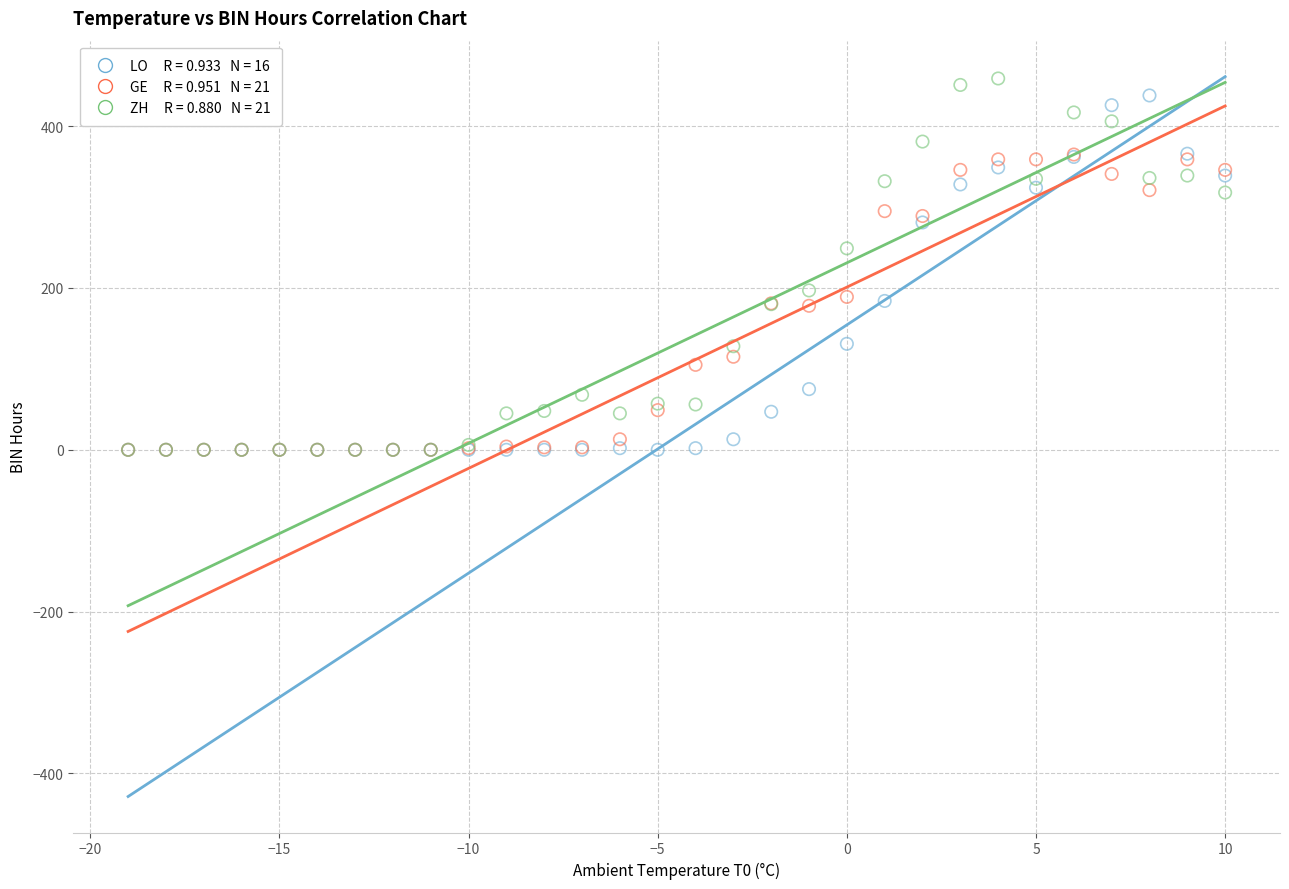

Across all series, what Y value is closest to 229?

249